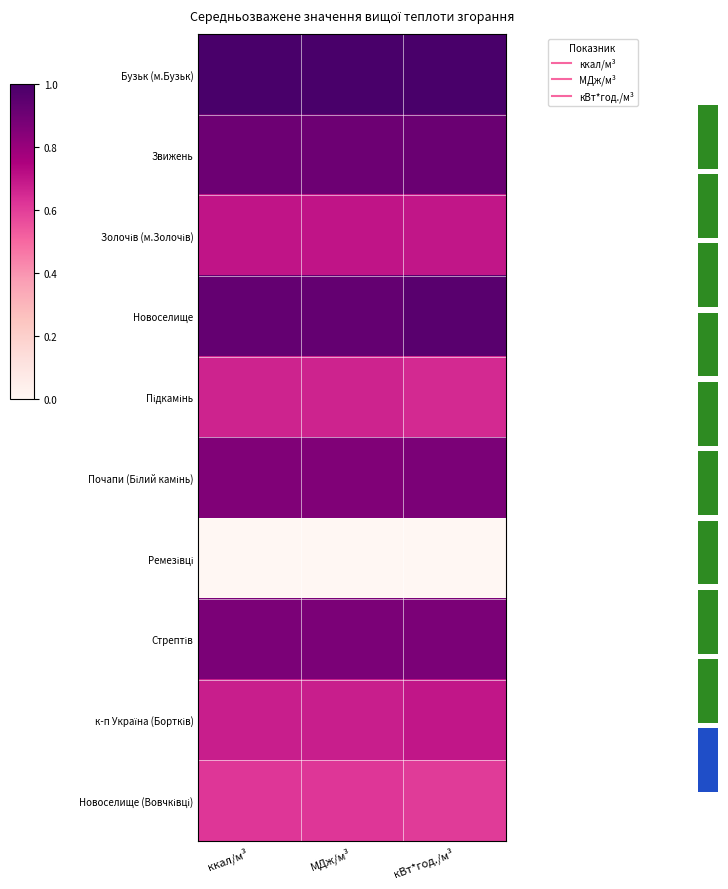

Rank the categories by Звижень value from highest to lowest.

кВт*год./м³, МДж/м³, ккал/м³